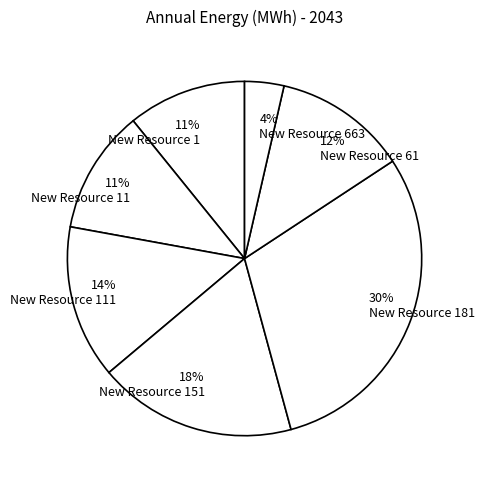

What portion of the pie excludes New Resource 61?

87.8%